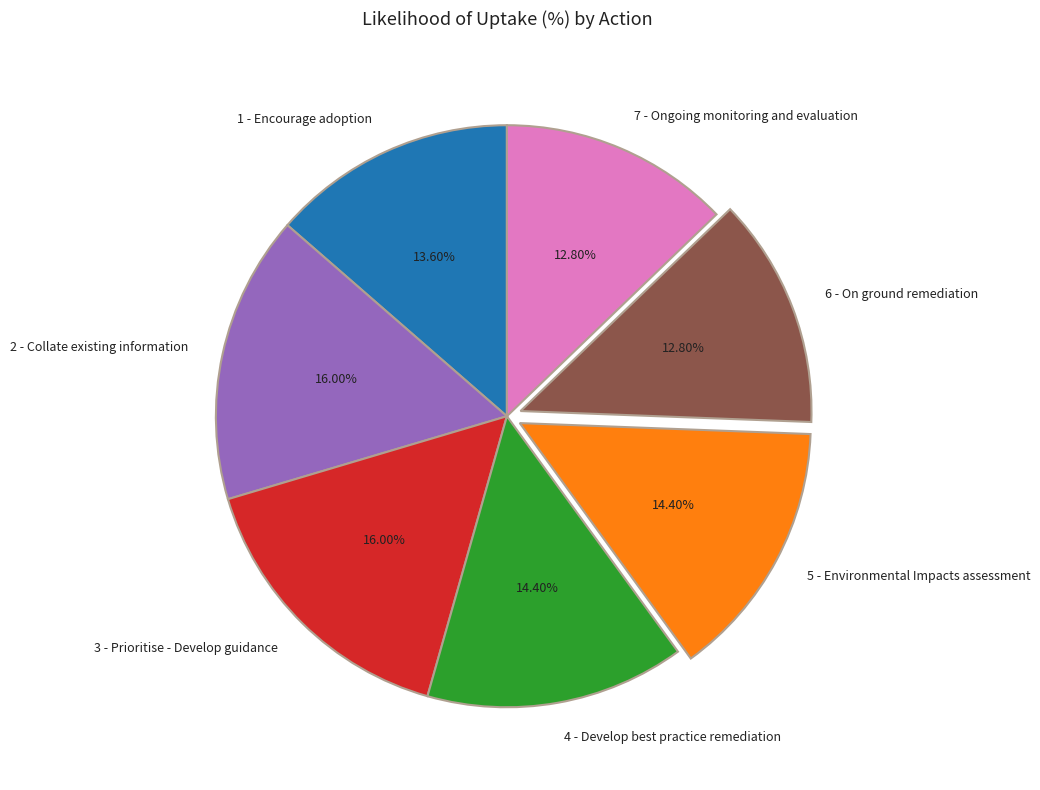

True or false: 7 - Ongoing monitoring and evaluation accounts for 25% of the total.

False